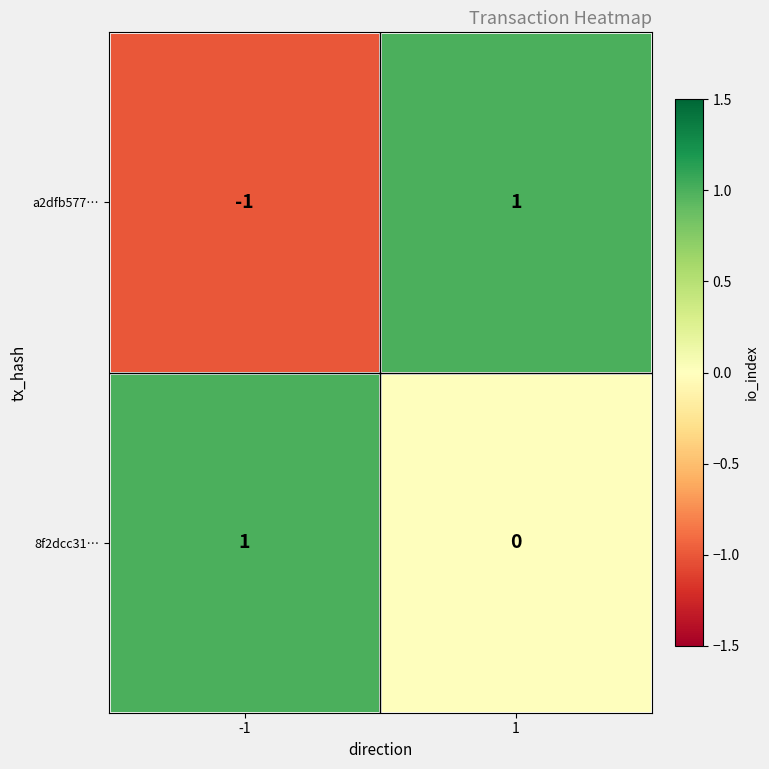

Rank the series at -1 from highest to lowest value.

8f2dcc31…, a2dfb577…